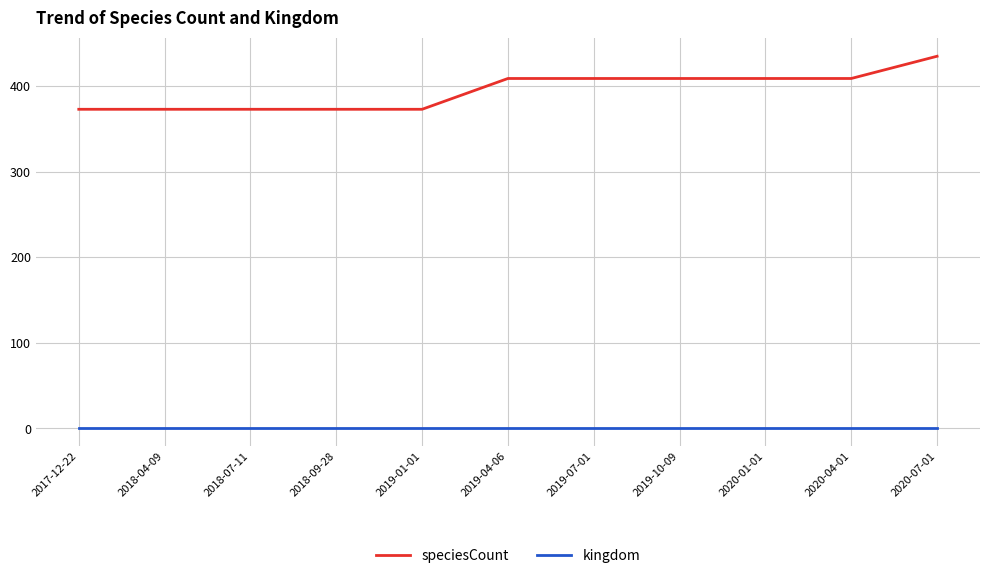

What are all the series names shown in the legend?

speciesCount, kingdom